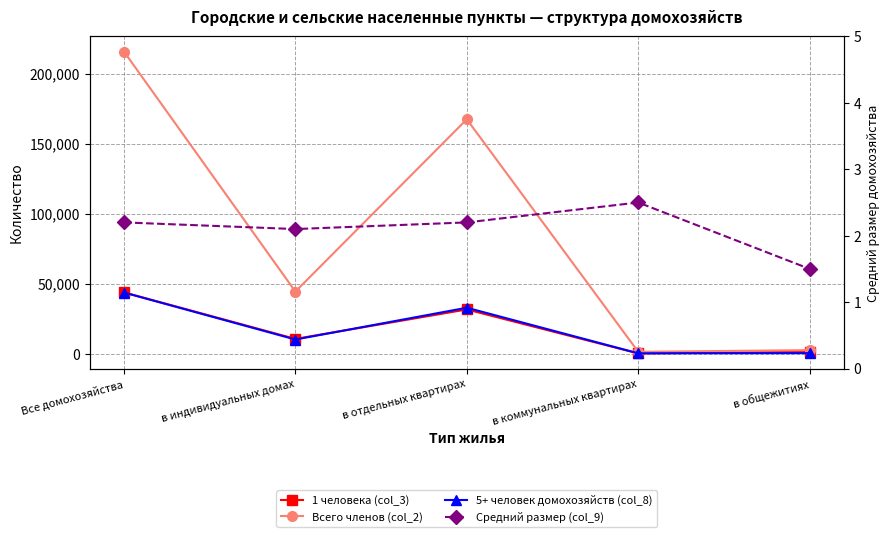

What is the average value of the 1 человека (col_3) series?

17518.0